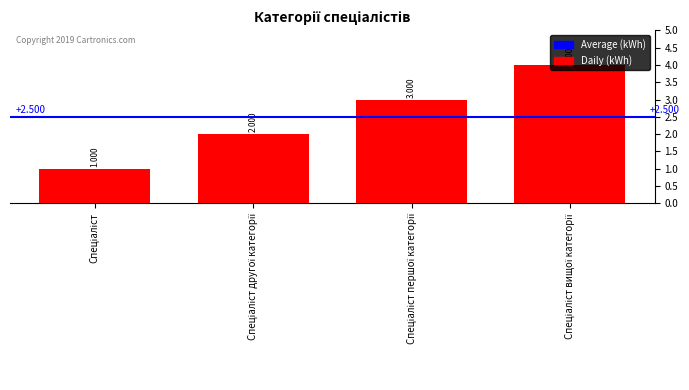

What value does the data have at Спеціаліст другої категорії?

2